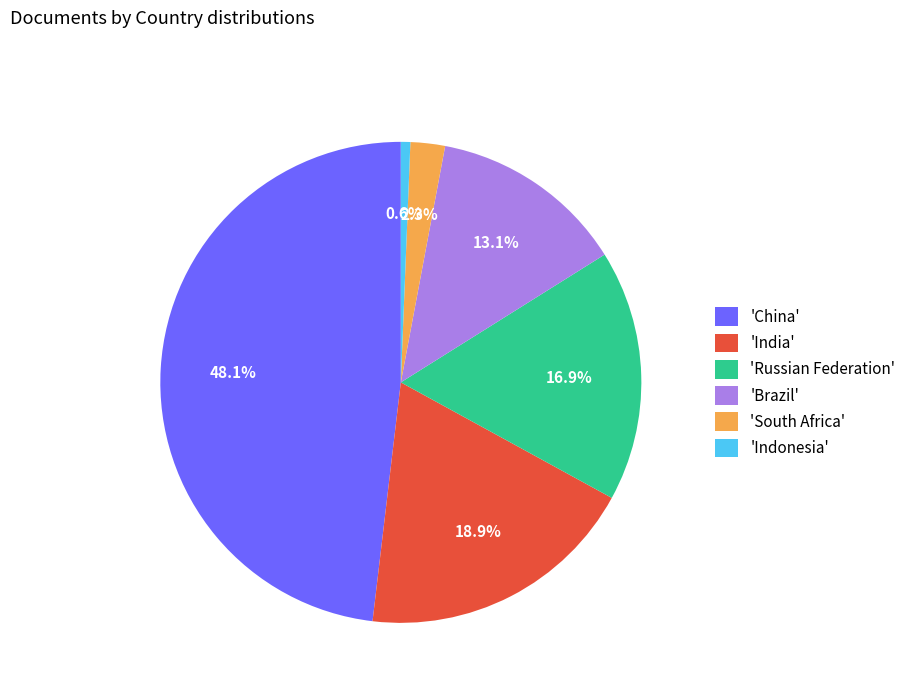

Rank the categories by value from lowest to highest.

'Indonesia', 'South Africa', 'Brazil', 'Russian Federation', 'India', 'China'